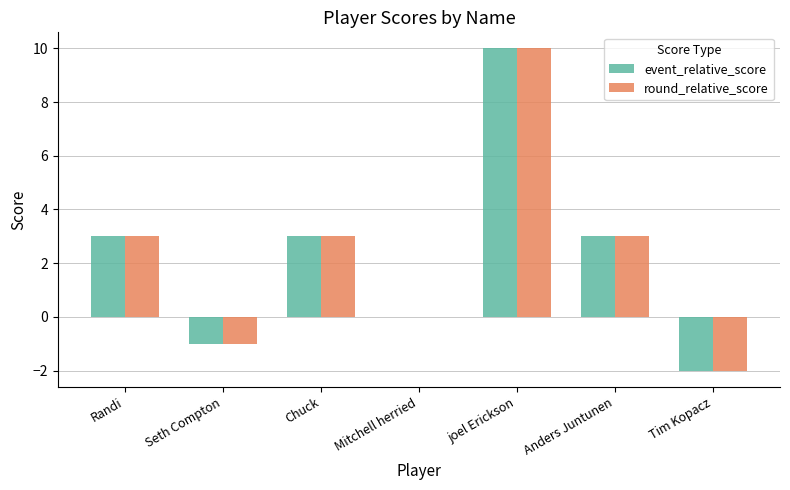

What value does the round_relative_score series have at Tim Kopacz?

-2